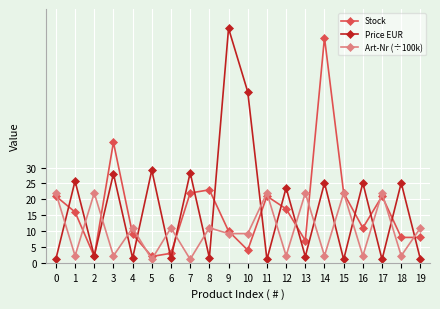

True or false: Art-Nr (÷100k) and Stock intersect in this chart.

True